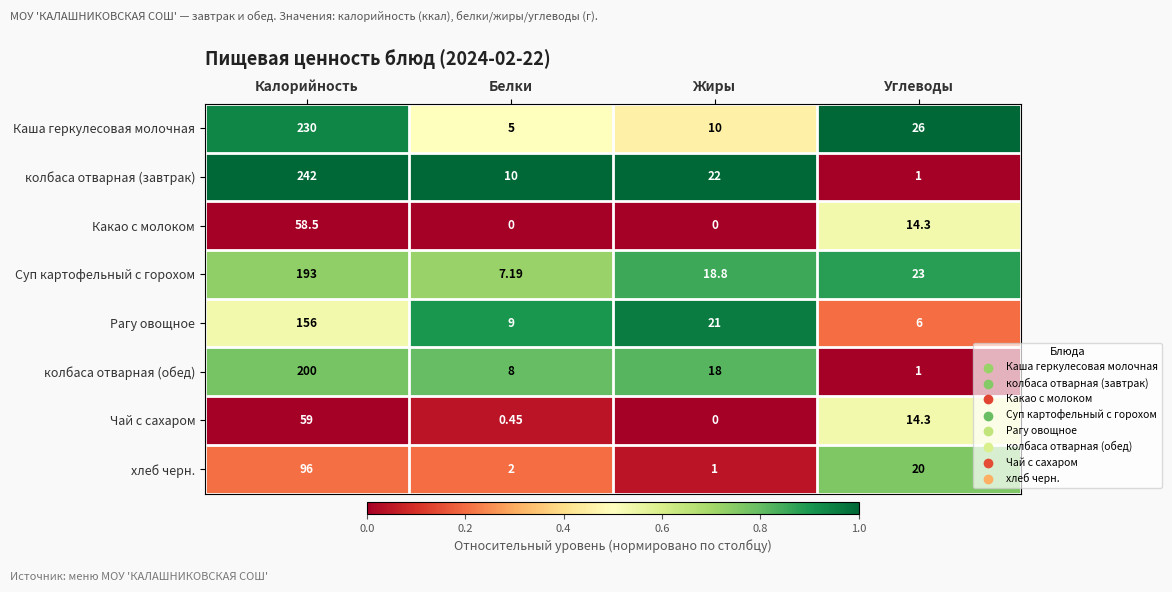

How many data points does each series have?

4